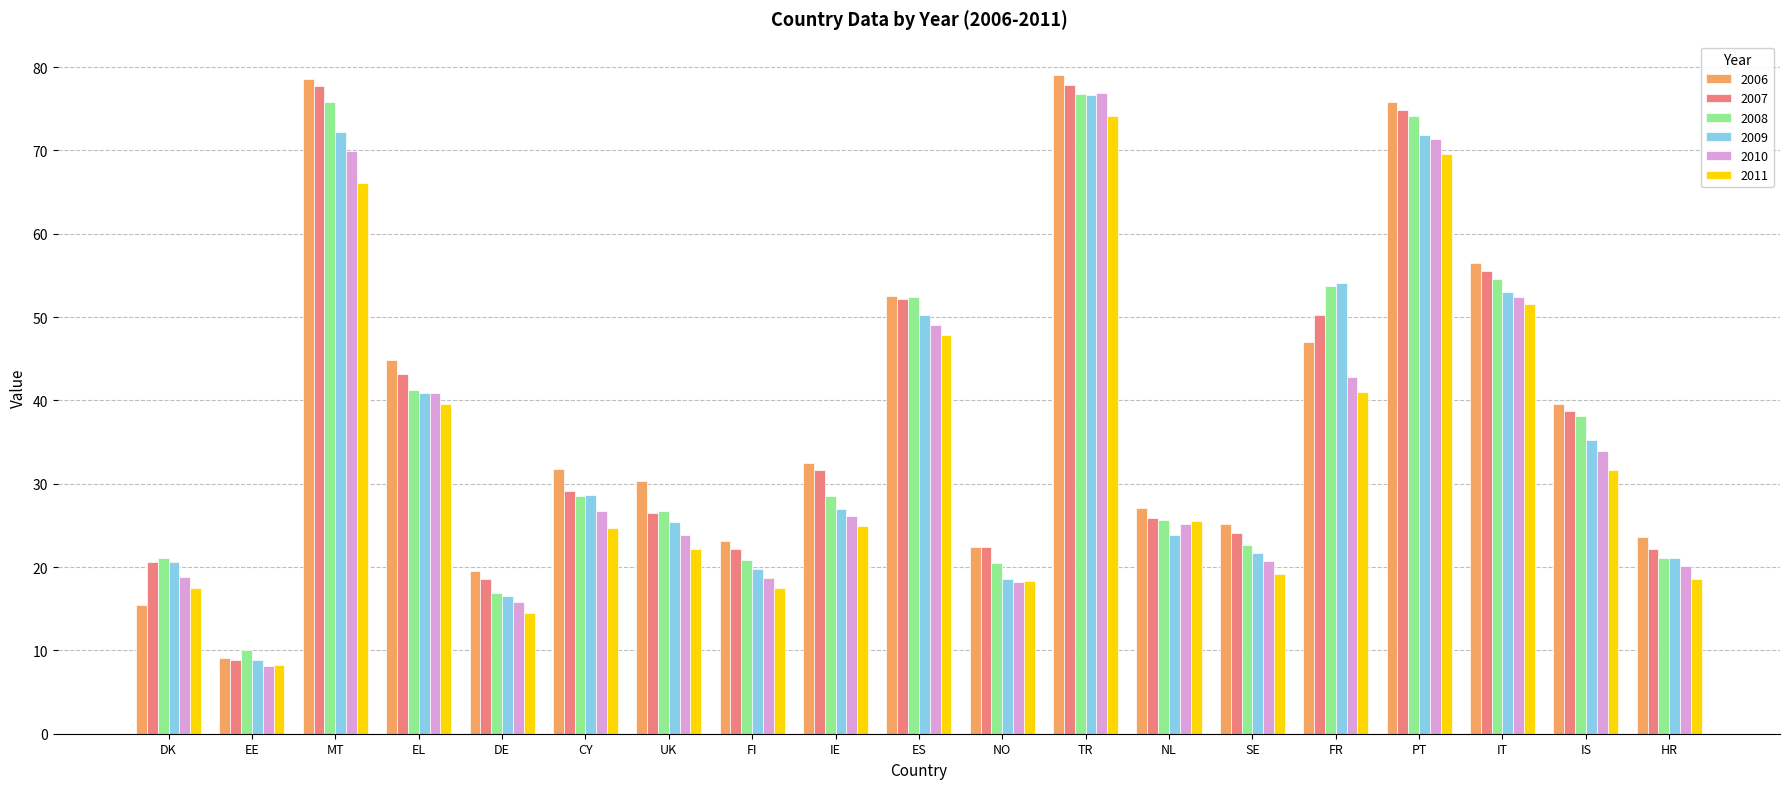

What position from the left is NL?

13